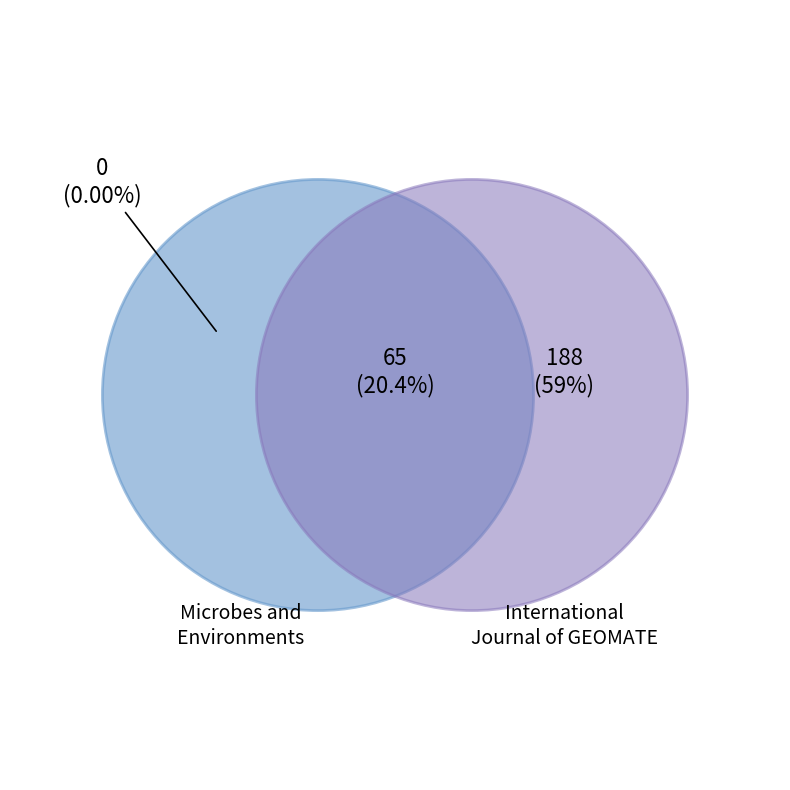

To the nearest percent, what is the difference between the largest and smallest slice percentages?

59%